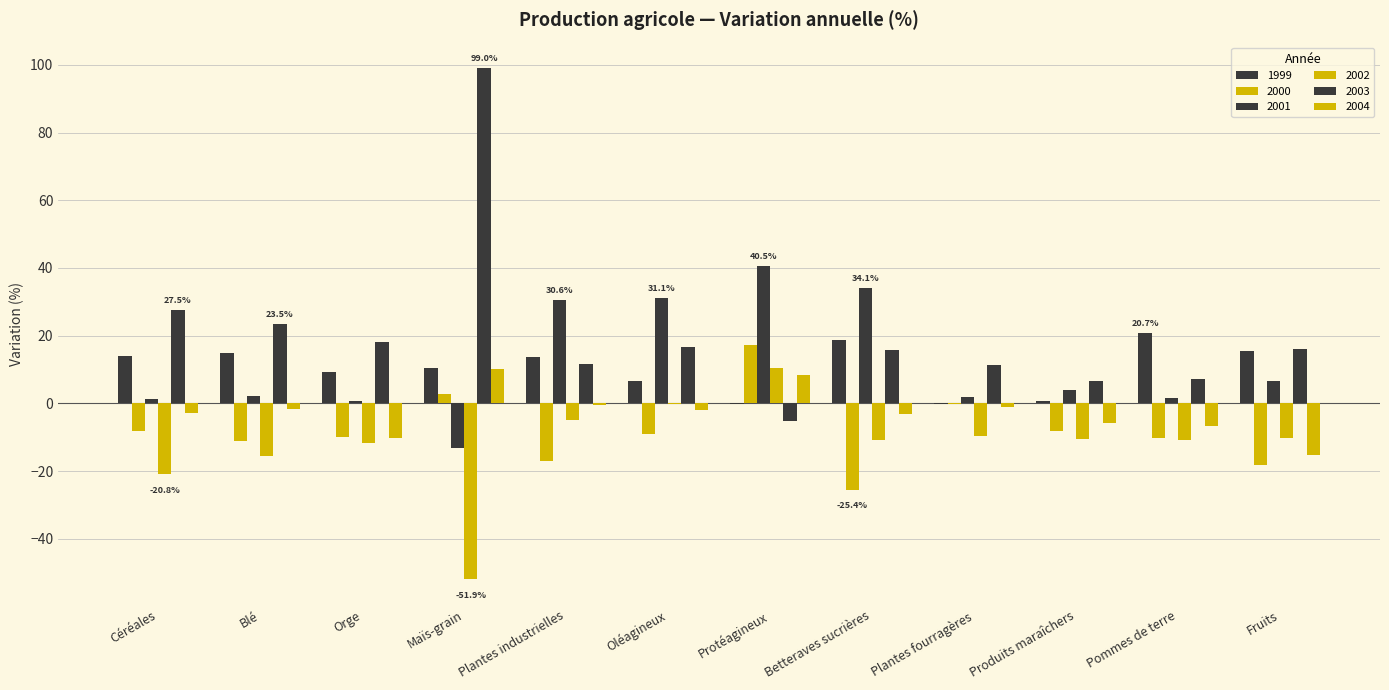

List the series in order of their peak value, highest first.

2003, 2001, 1999, 2000, 2002, 2004